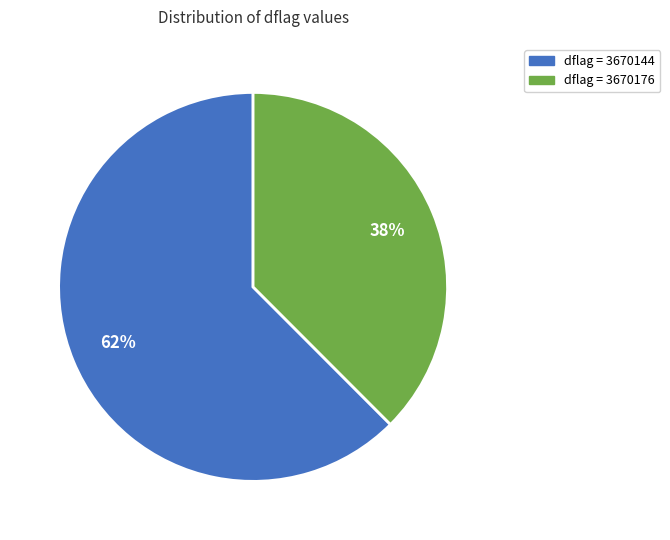

To the nearest percent, what is the average slice percentage?

50%